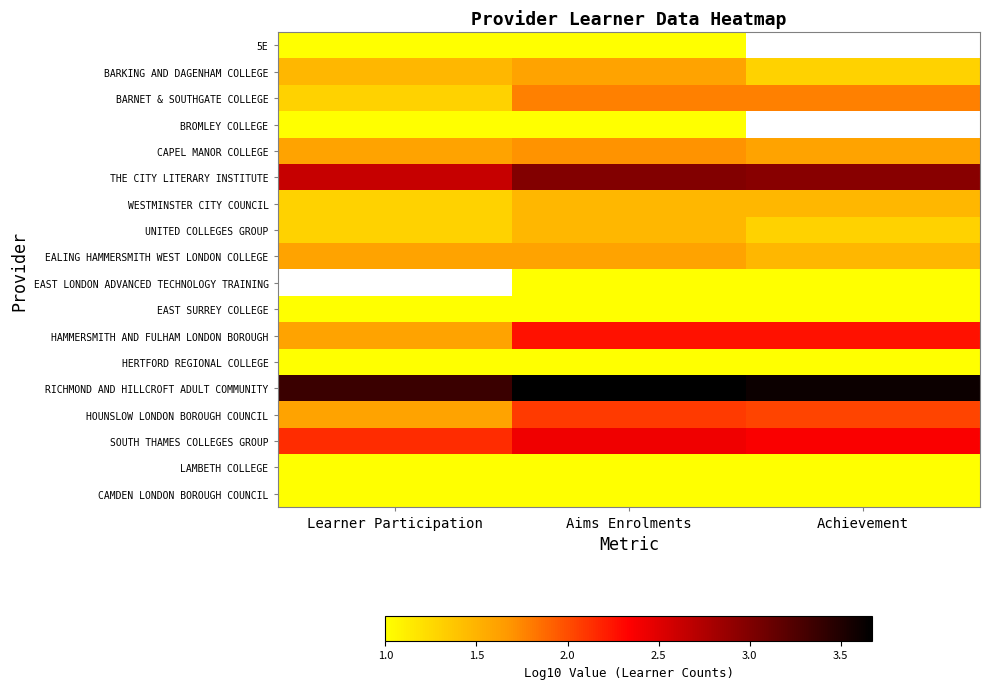

The value of 5E at Learner Participation is 1.5. True or false?

False